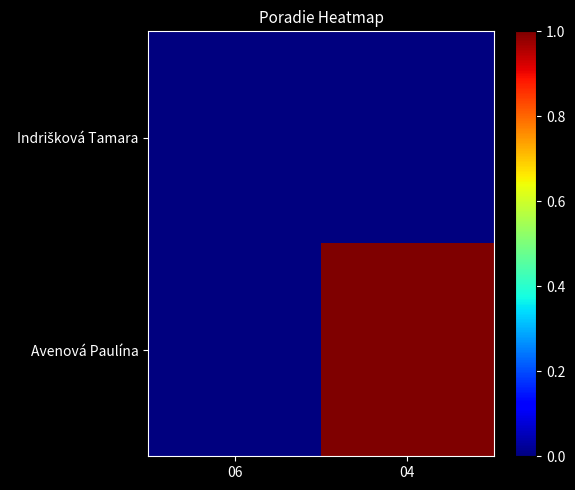

Count the number of categories in the chart.

2